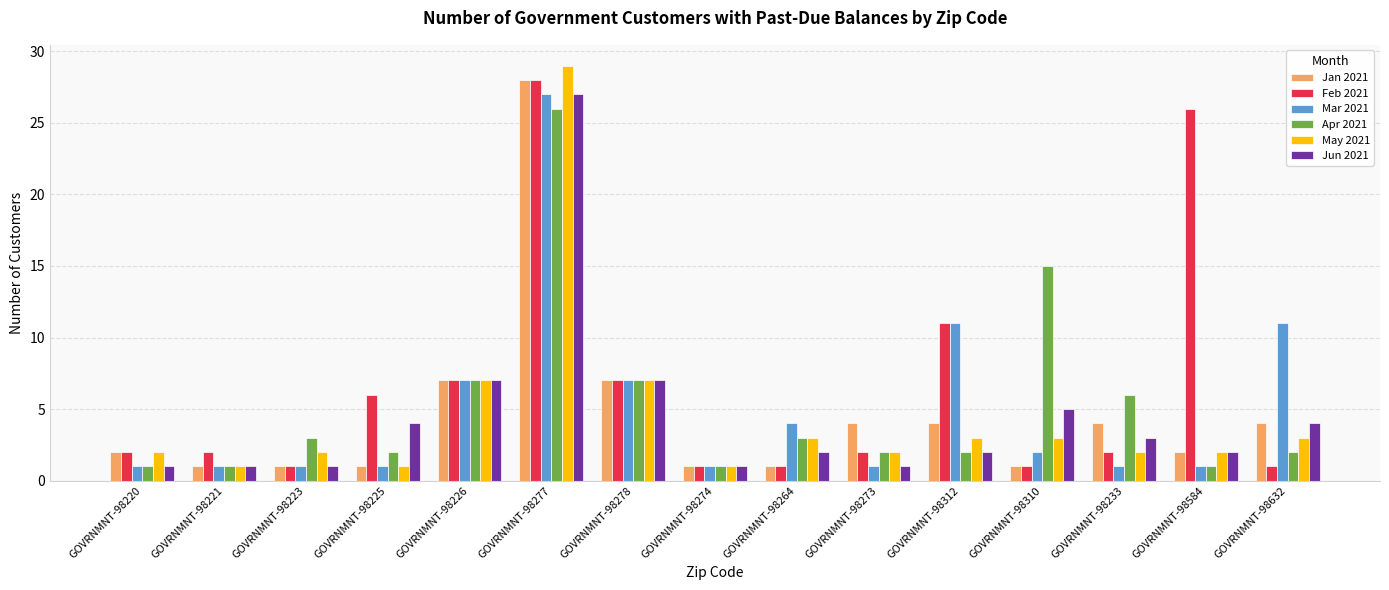

What is the total value across all series at GOVRNMNT-98632?

25